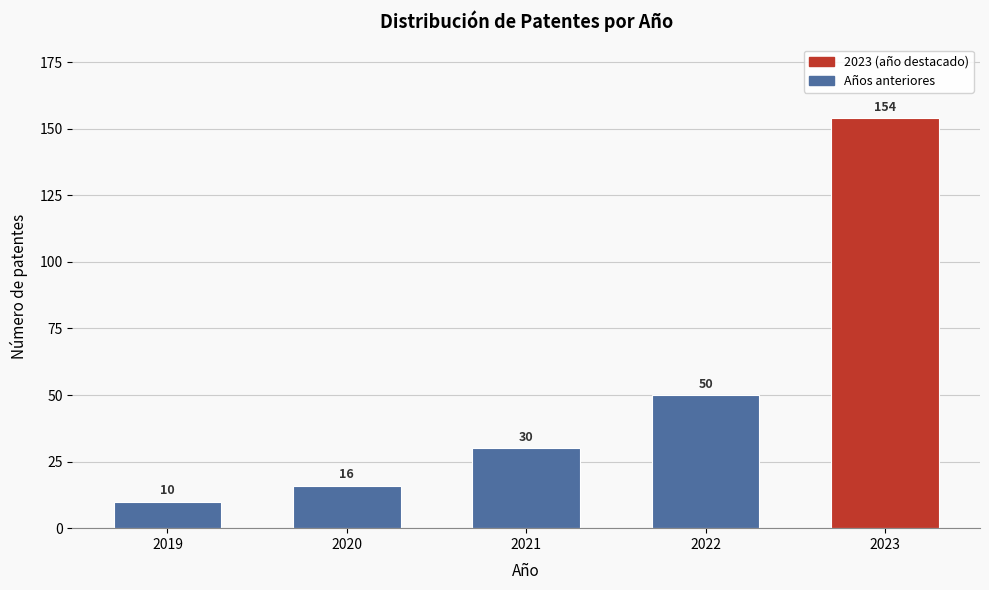

Reading left to right, what are all the values shown in this chart?

2019=10	2020=16	2021=30	2022=50	2023=154